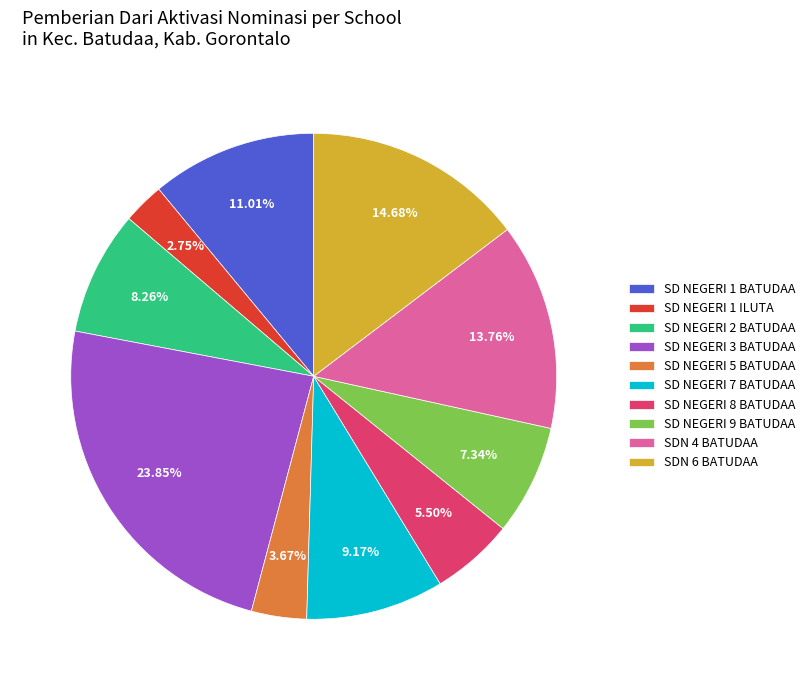

True or false: SD NEGERI 3 BATUDAA accounts for 24% of the total.

True